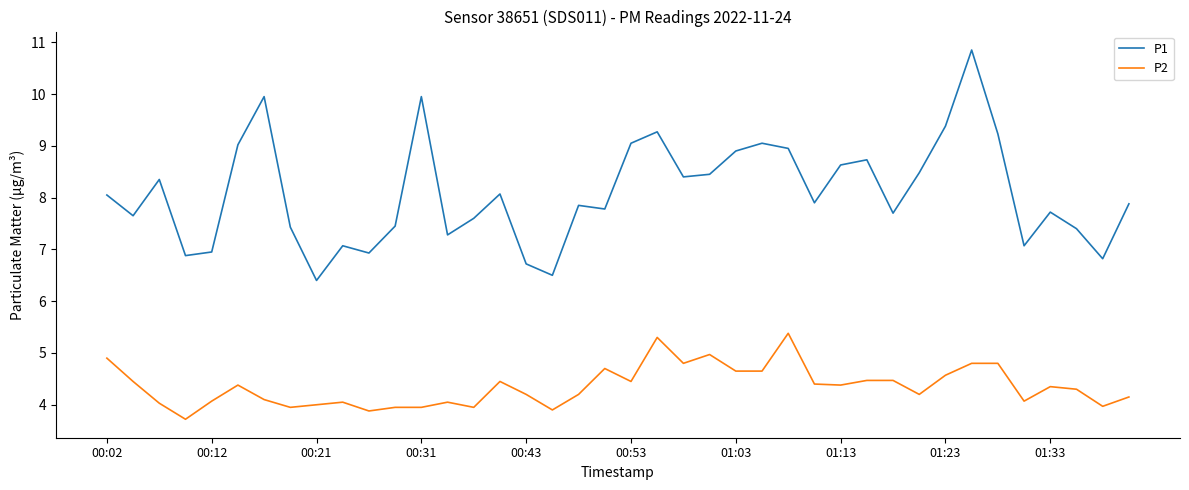

True or false: P1 and P2 intersect in this chart.

False